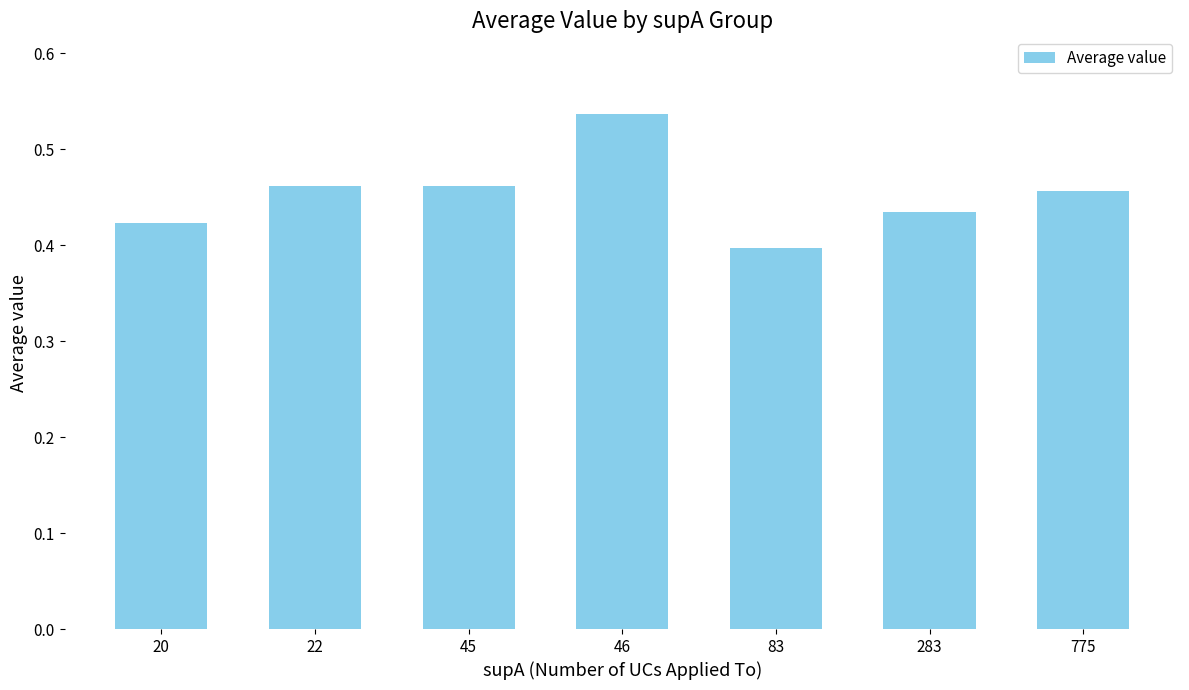

What is the change in value from 22 to 46?

+0.1